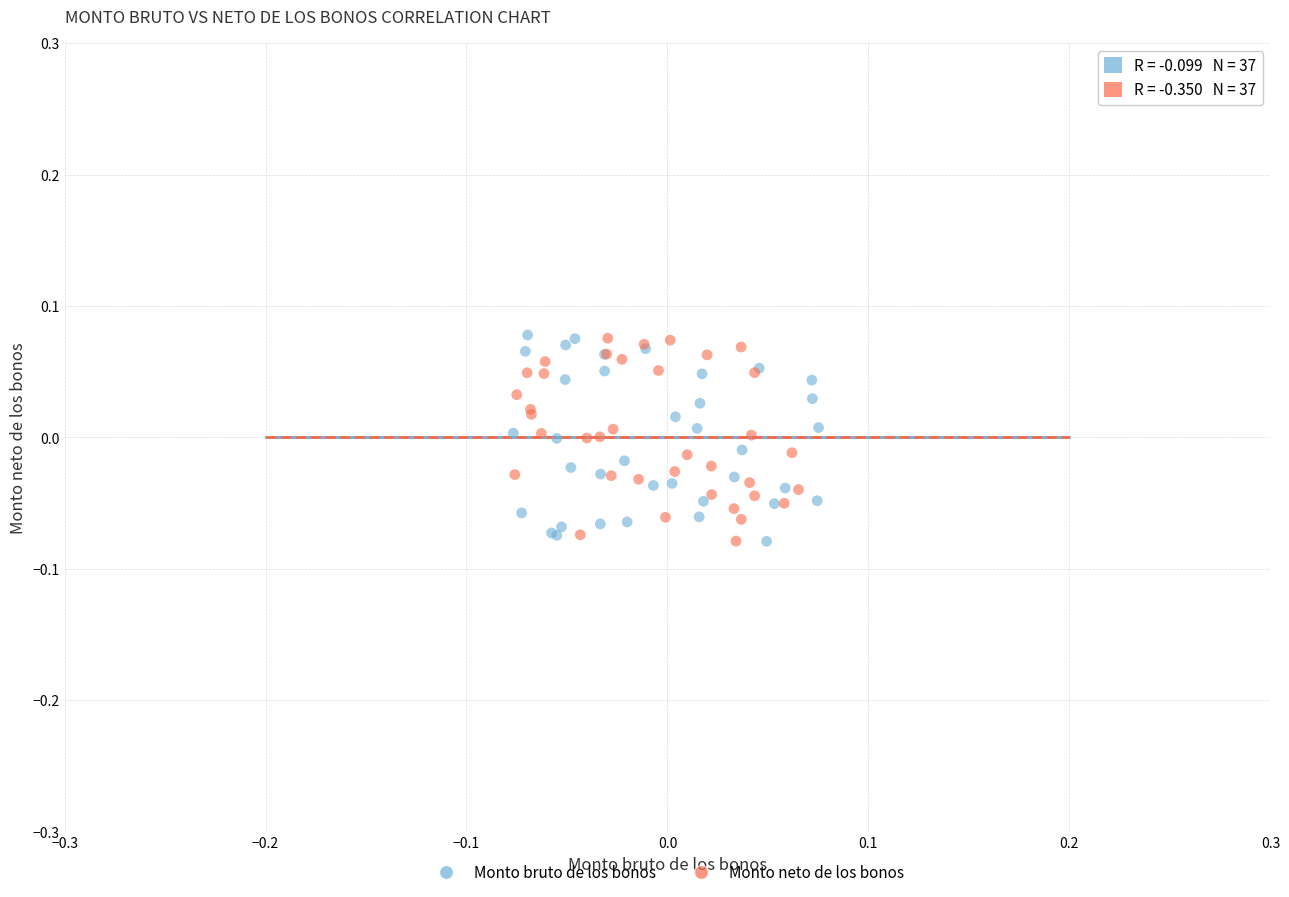

What are all the series names shown in the legend?

Monto bruto de los bonos, Monto neto de los bonos